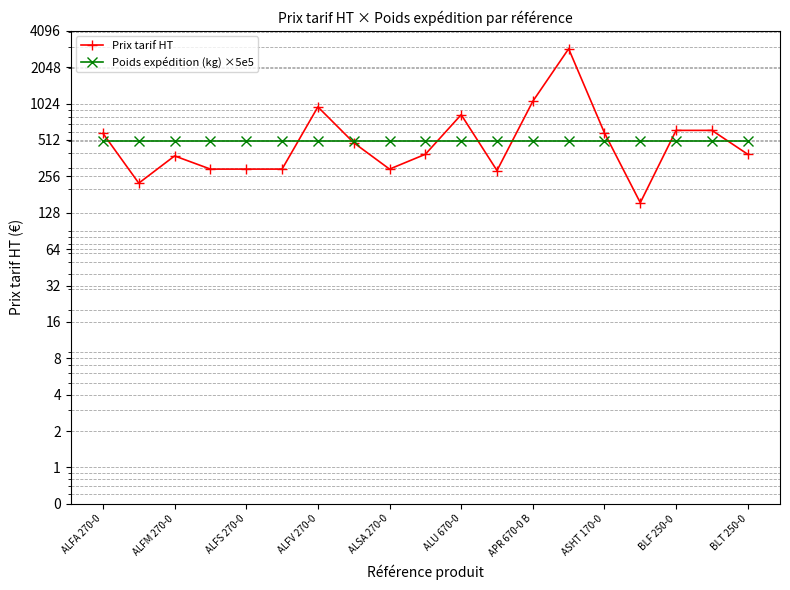

True or false: Poids expédition (kg) ×5e5 has more than 1 interior local peaks.

False